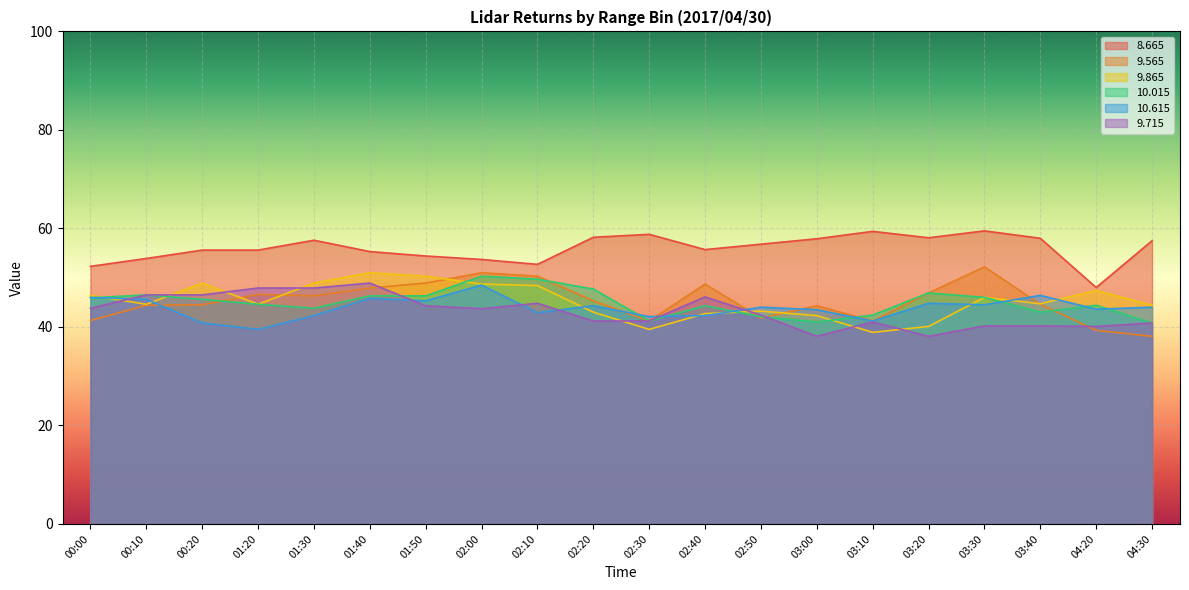

True or false:  10.015 has more than 0 interior local peaks.

True